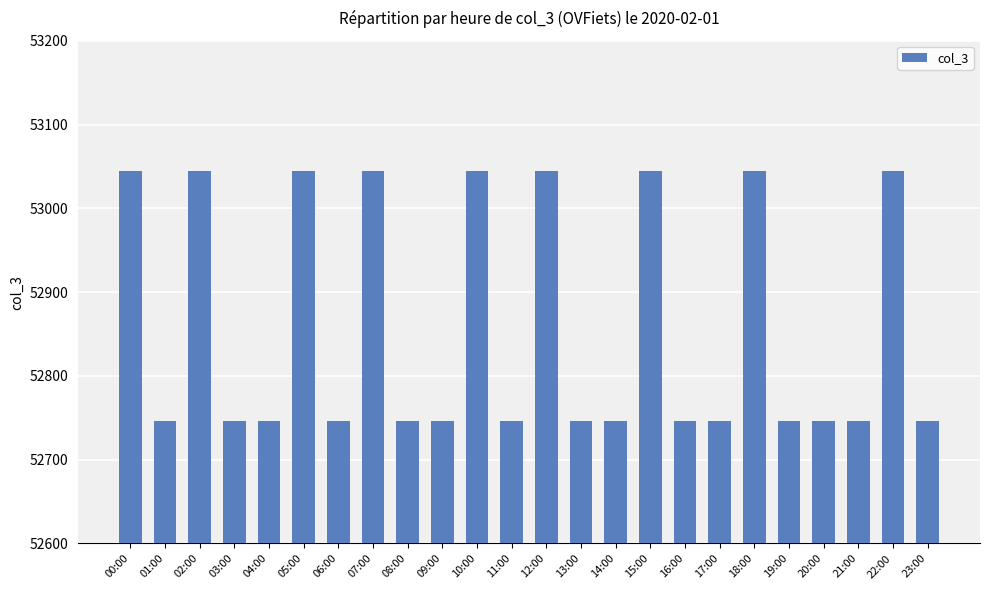

What is the label of the 1st bar from the left?

00:00